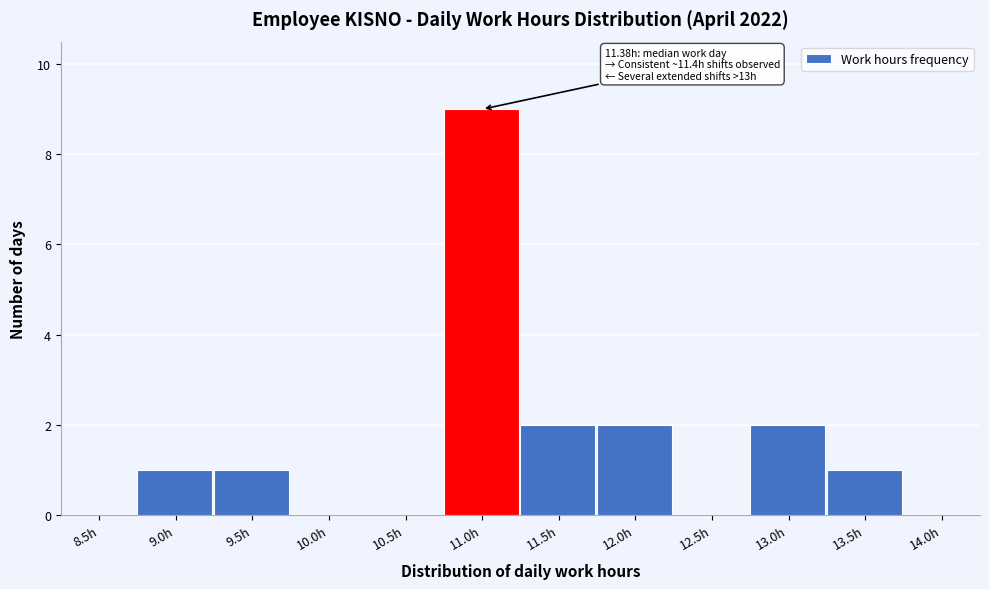

Reading left to right, extract all data points from this chart.

8.5h=0	9.0h=1	9.5h=1	10.0h=0	10.5h=0	11.0h=9	11.5h=2	12.0h=2	12.5h=0	13.0h=2	13.5h=1	14.0h=0